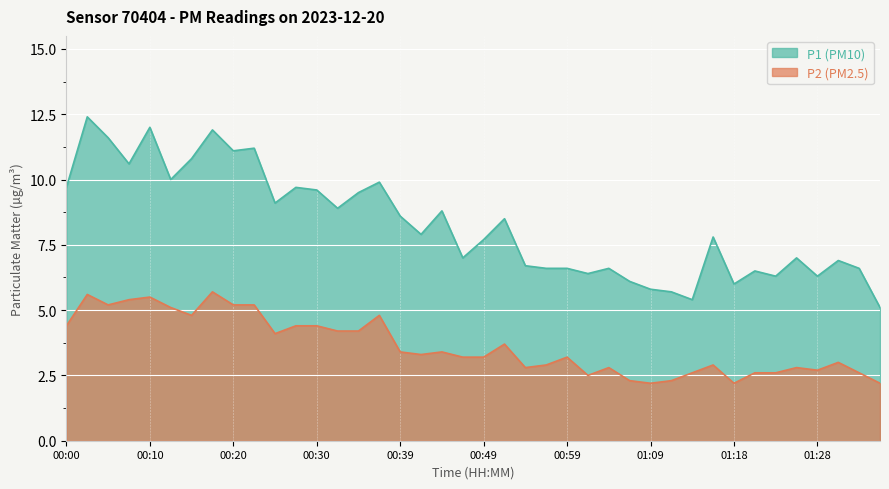

What is the difference between the P2 values at 00:54 and 00:37?

2.0